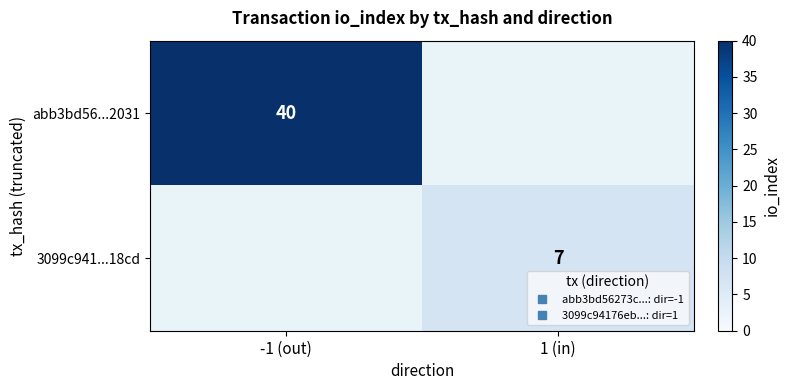

Which series changed the most between -1 (out) and 1 (in)?

abb3bd56...2031